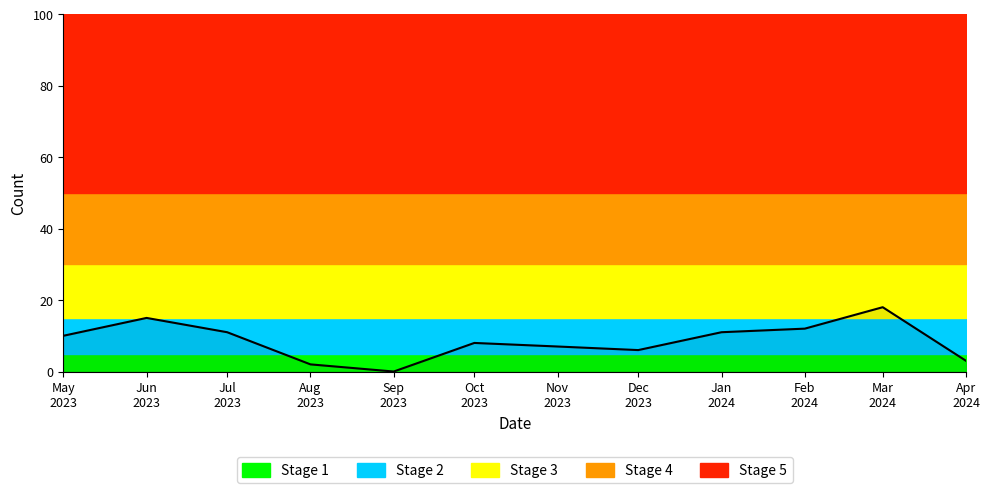

The Methods series shows 1 at 2023-08. True or false?

False